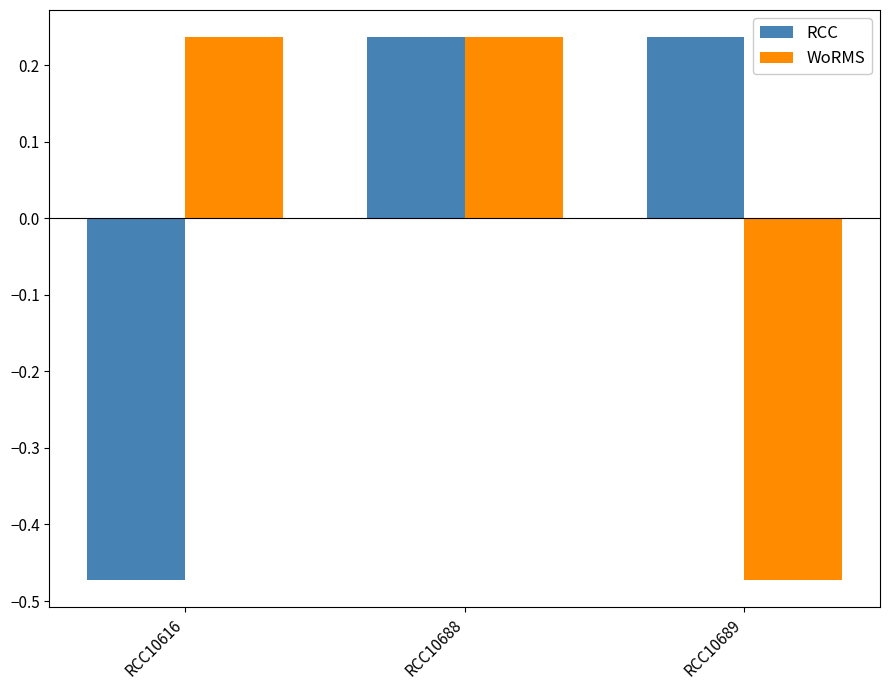

What are all the series names shown in the legend?

RCC, WoRMS